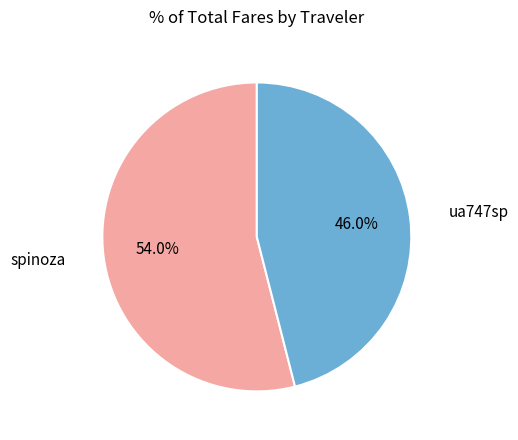

How many slices are in this pie chart?

2